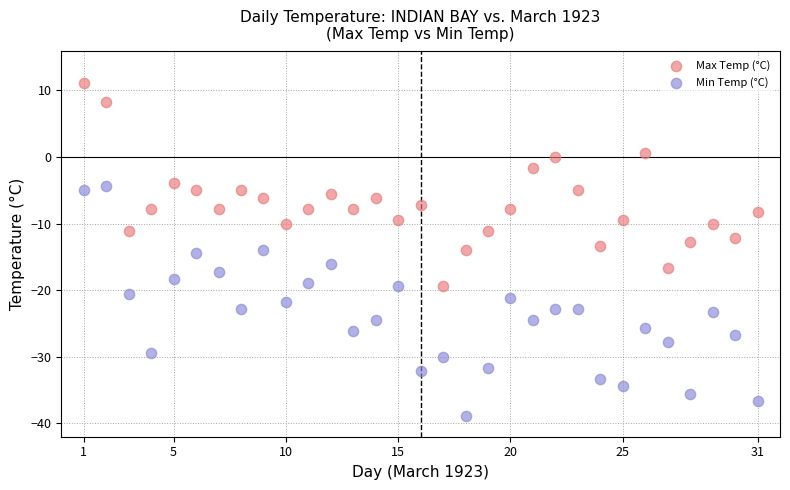

What is the X range (max minus min) for the scatter plot?

30.0